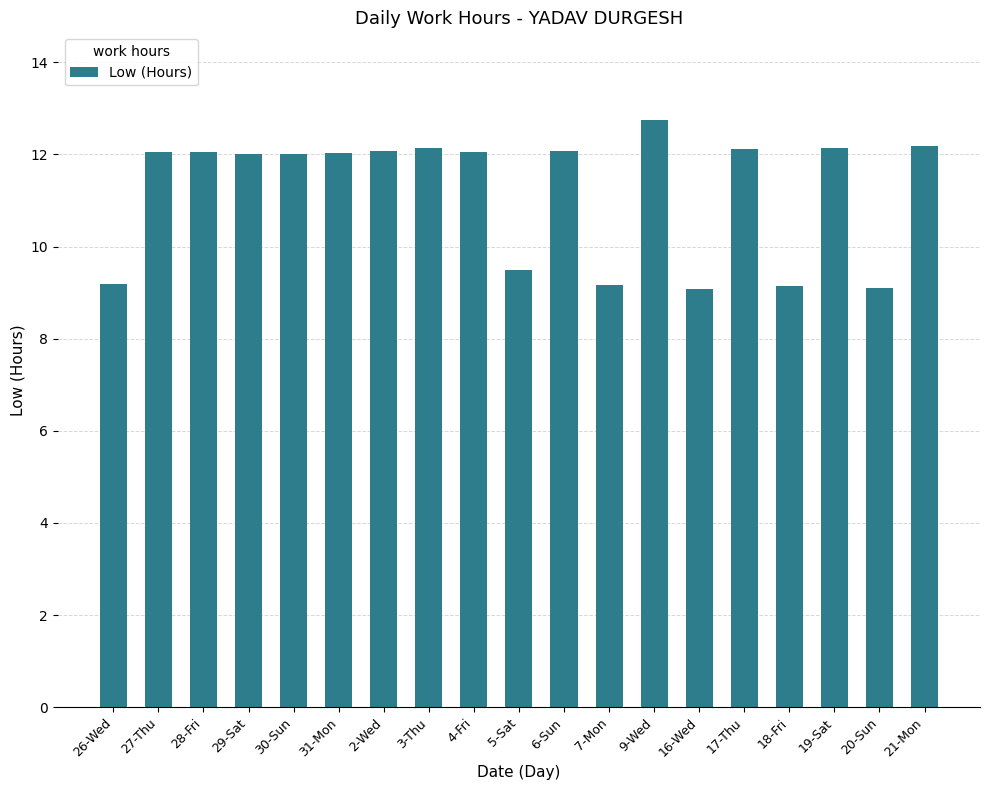

What is the value of the 15th bar from the left?

12.1